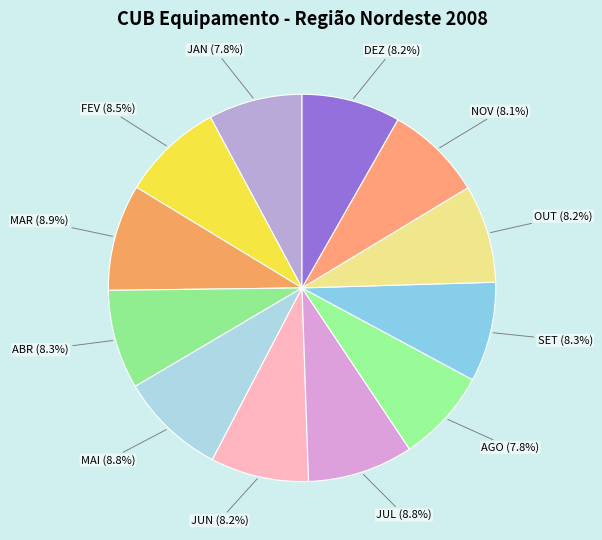

Which slice is the smallest?

AGO